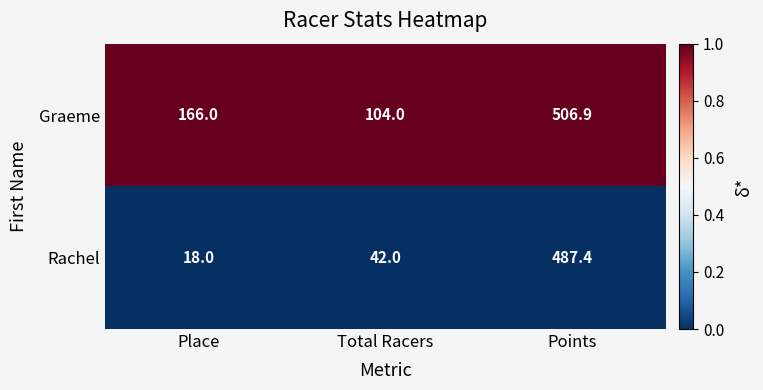

Reading right to left, extract all data points from this chart.

Graeme: 506.9	104.0	166.0
Rachel: 487.4	42.0	18.0